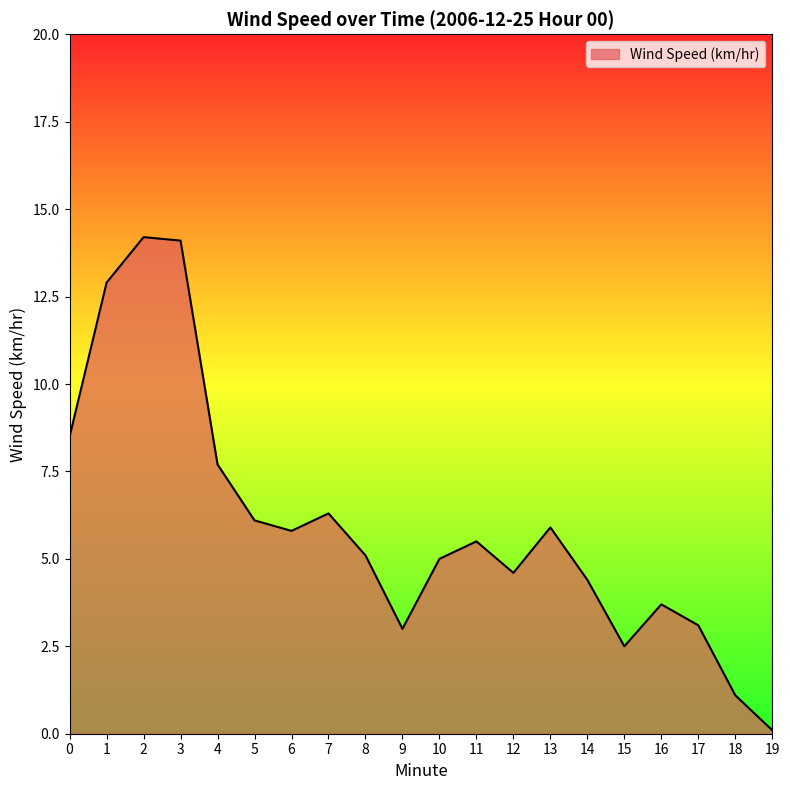

Does the chart display data point markers on the line(s)?

No